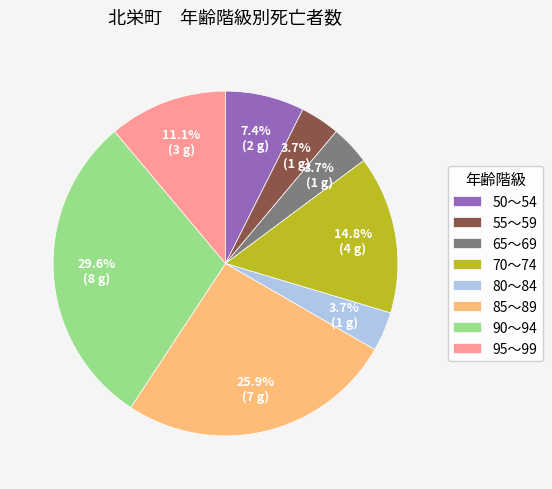

The 65～69 slice represents 4% of the pie. True or false?

True